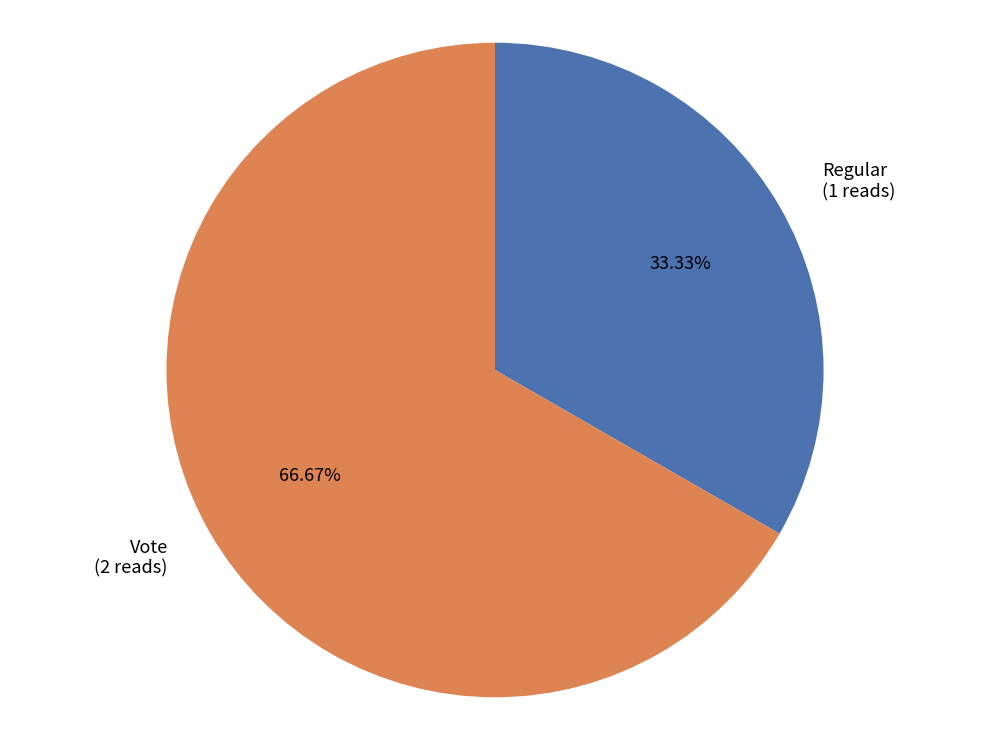

The Vote slice represents 67% of the pie. True or false?

True